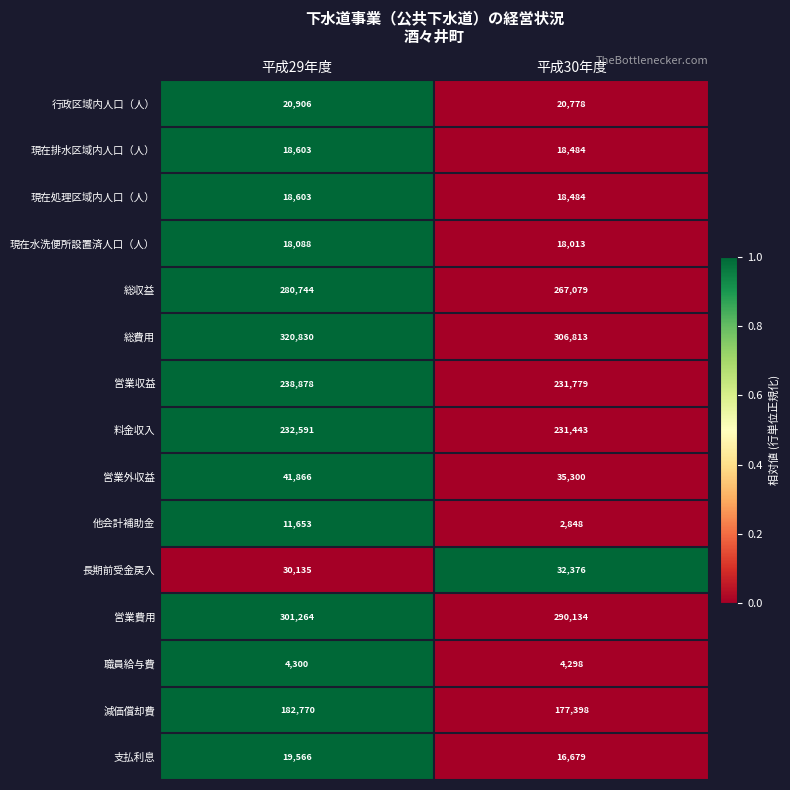

What is the approximate value of 職員給与費 at 平成30年度?

4298